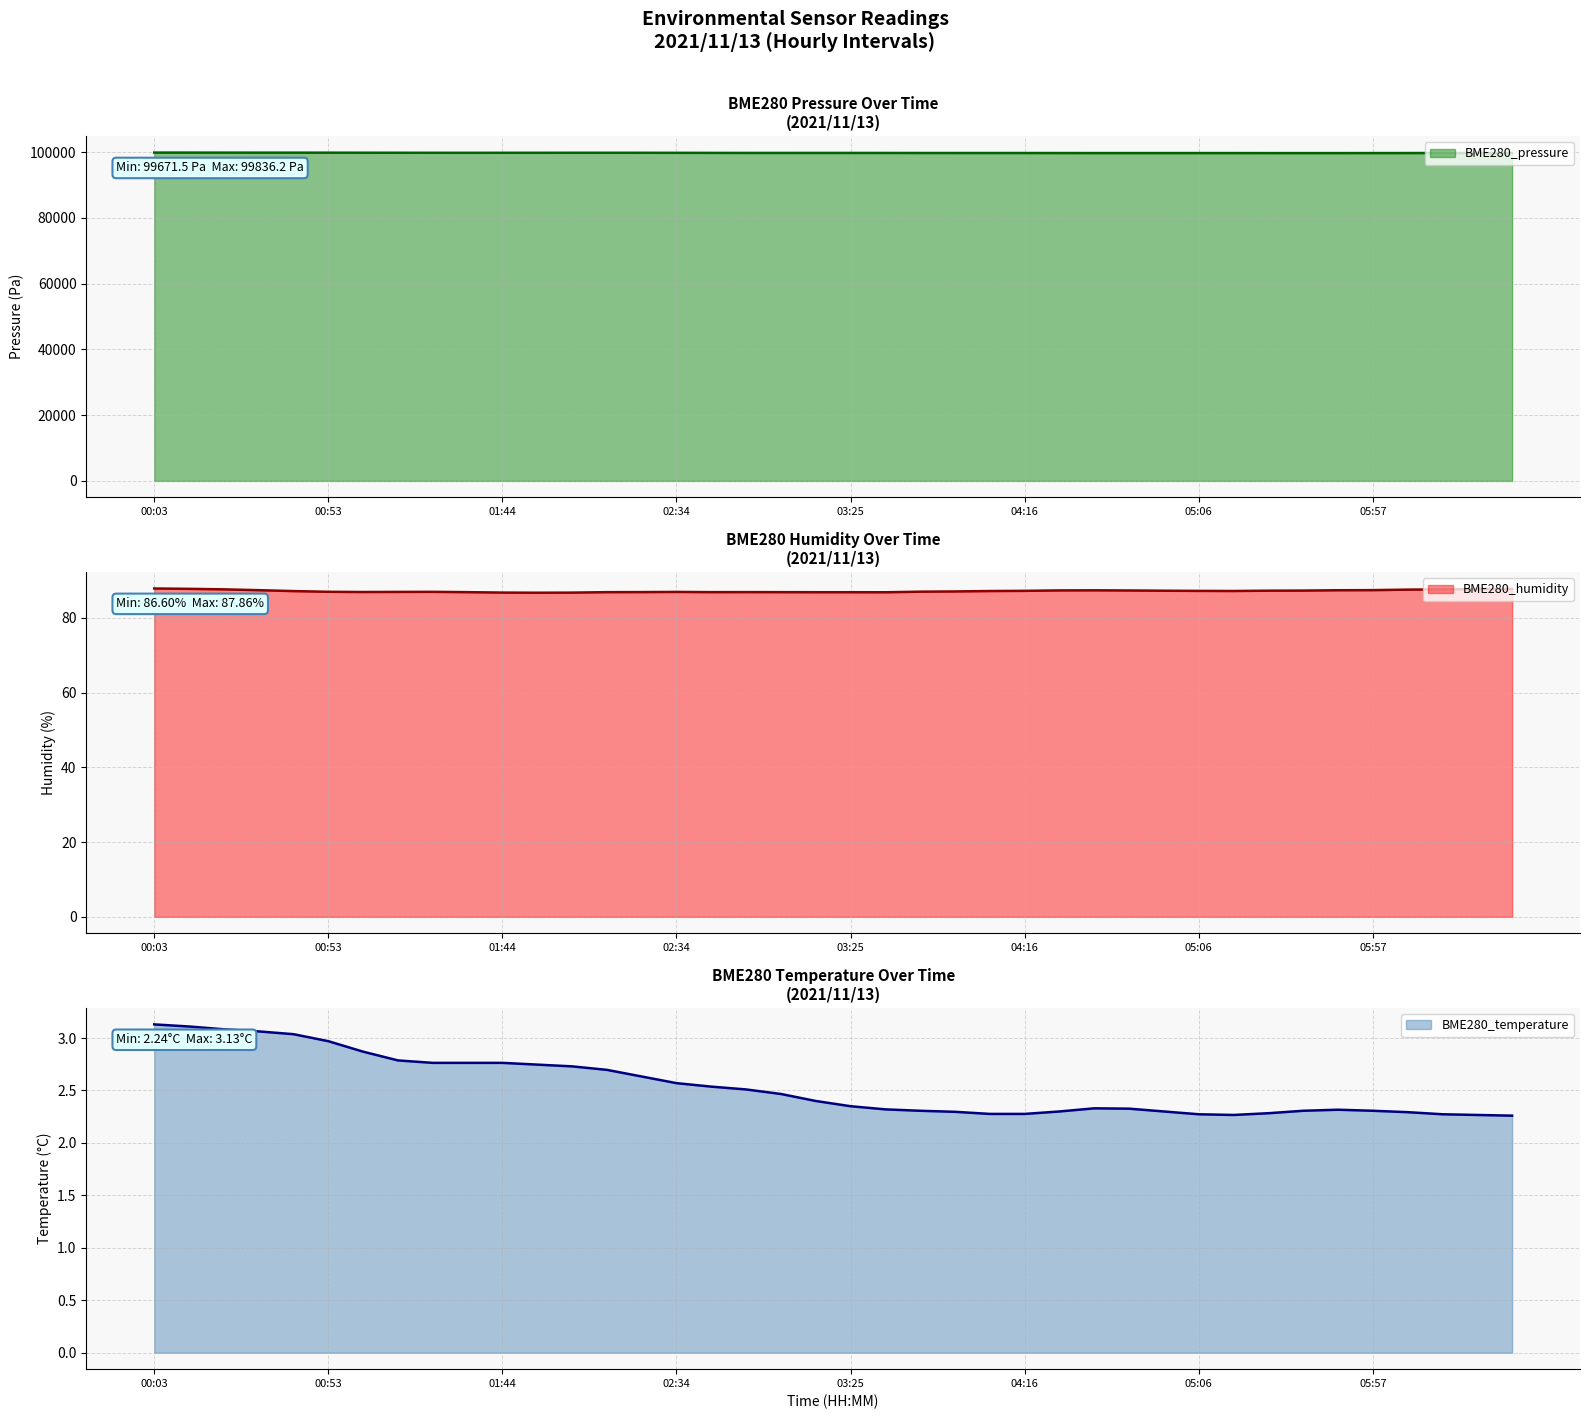

The BME280_temperature series shows 2.7 at 02:04. True or false?

True